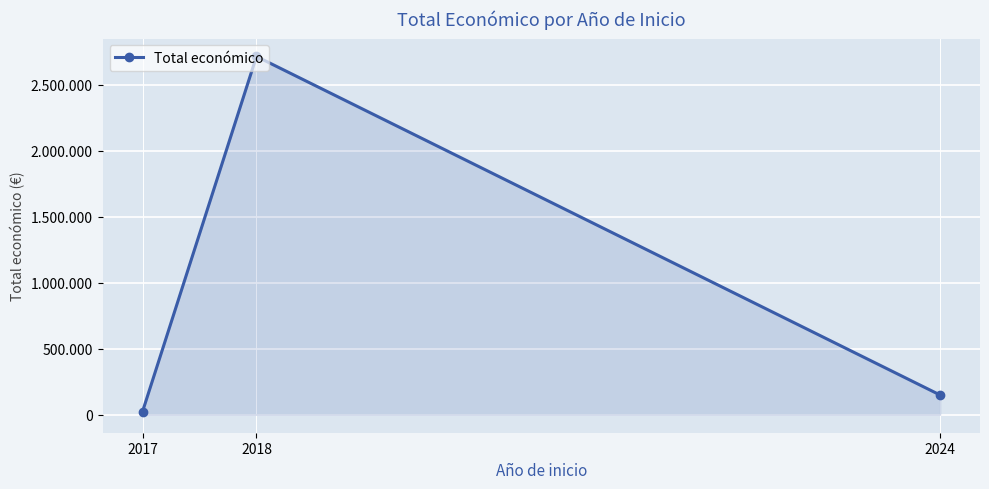

The chart shows a value of 40030 at 2017. True or false?

False